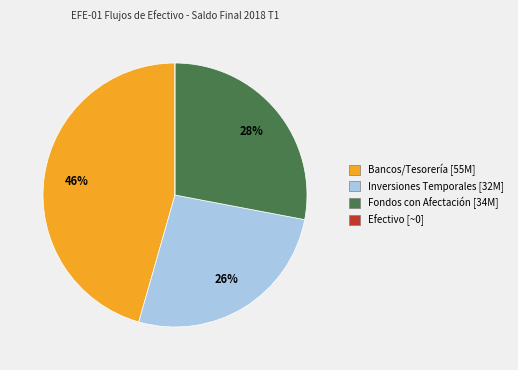

Is there a majority slice in this chart?

No